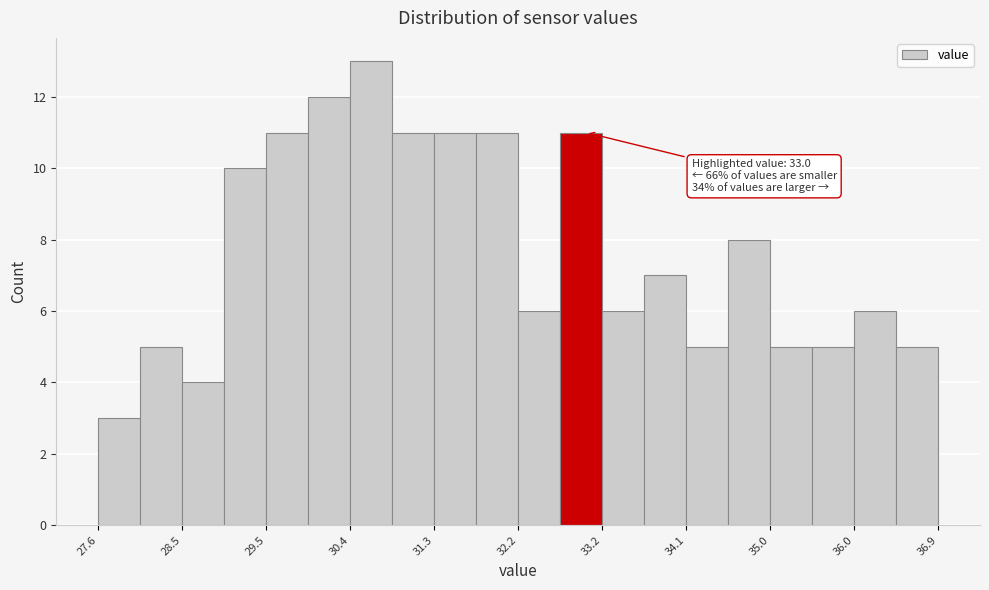

Which range on the x-axis has the tallest bar?

30.4 to 30.9